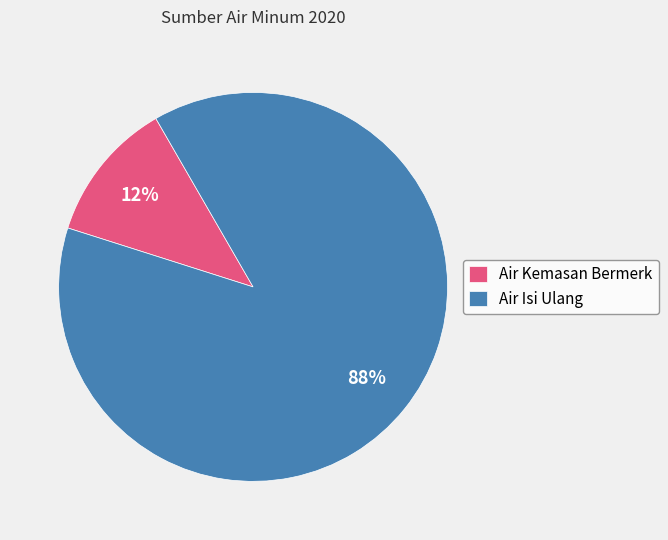

Which has a higher value, Air Isi Ulang or Air Kemasan Bermerk?

Air Isi Ulang